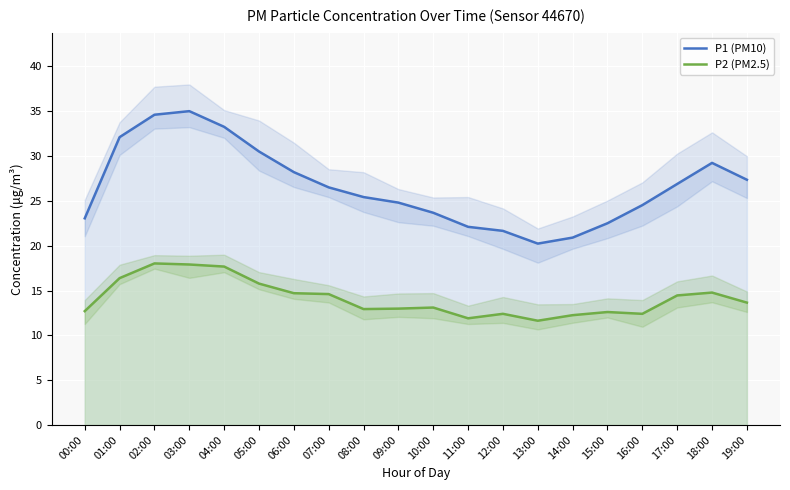

What is the difference between the maximum and minimum values in the P2 (PM2.5) series?

6.4